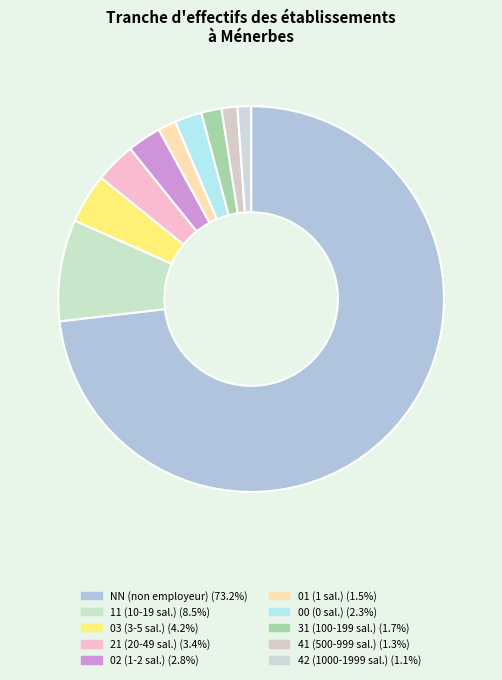

How many slices are in this pie chart?

10